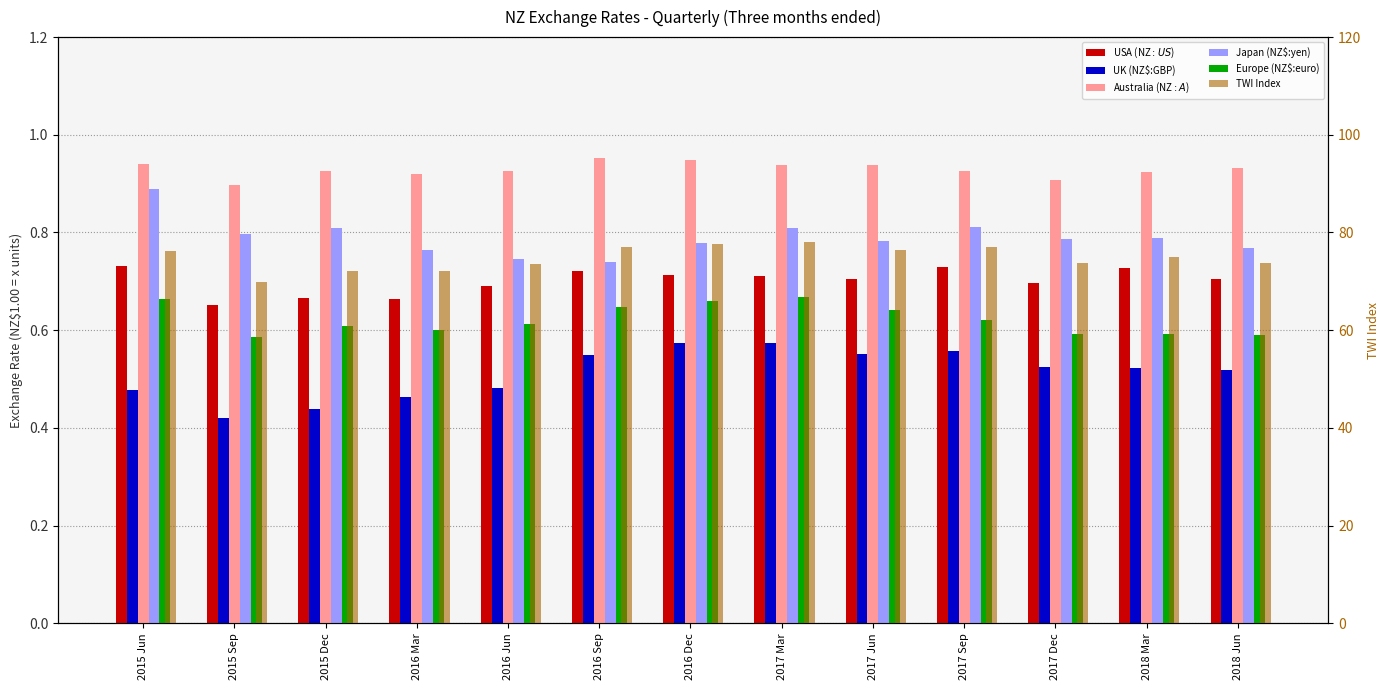

Reading left to right, list all the values displayed in this chart.

USA (NZ$:US$): 0.7	0.7	0.7	0.7	0.7	0.7	0.7	0.7	0.7	0.7	0.7	0.7	0.7
UK (NZ$:GBP): 0.5	0.4	0.4	0.5	0.5	0.5	0.6	0.6	0.6	0.6	0.5	0.5	0.5
Australia (NZ$:A$): 0.9	0.9	0.9	0.9	0.9	1.0	0.9	0.9	0.9	0.9	0.9	0.9	0.9
Japan (NZ$:yen): 0.9	0.8	0.8	0.8	0.7	0.7	0.8	0.8	0.8	0.8	0.8	0.8	0.8
Europe (NZ$:euro): 0.7	0.6	0.6	0.6	0.6	0.6	0.7	0.7	0.6	0.6	0.6	0.6	0.6
TWI Index: 76.2	69.8	72.1	72.2	73.6	77.0	77.6	78.0	76.5	77.1	73.8	74.9	73.8